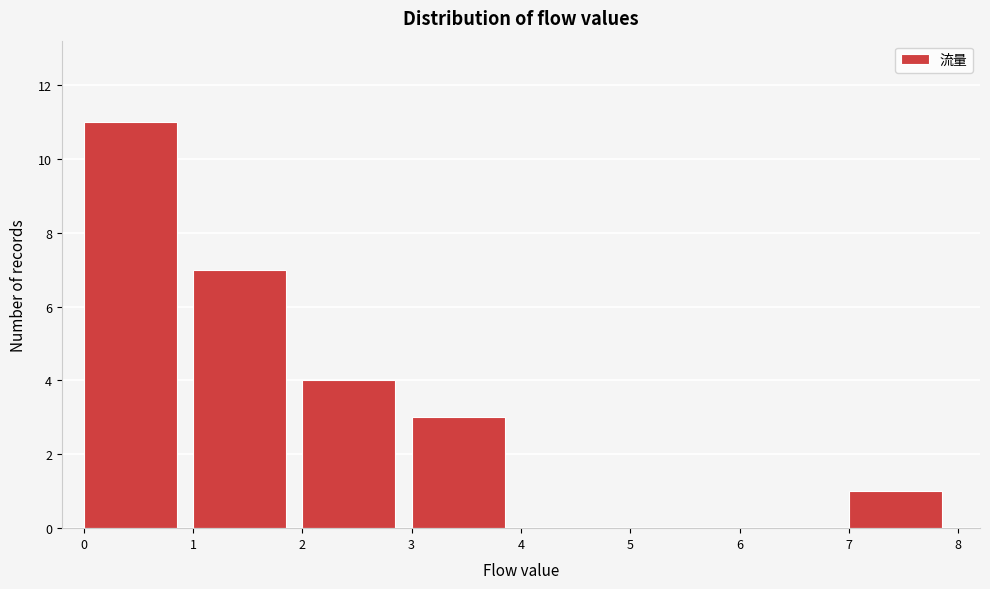

Reading left to right, list every bar in this chart as the range it spans on the x-axis followed by its height. The values are not printed on the chart, so give them approximately, as read against the axis.

0 to 1: 11
1 to 2: 7
2 to 3: 4
3 to 4: 3
4 to 5: 0
5 to 6: 0
6 to 7: 0
7 to 8: 1